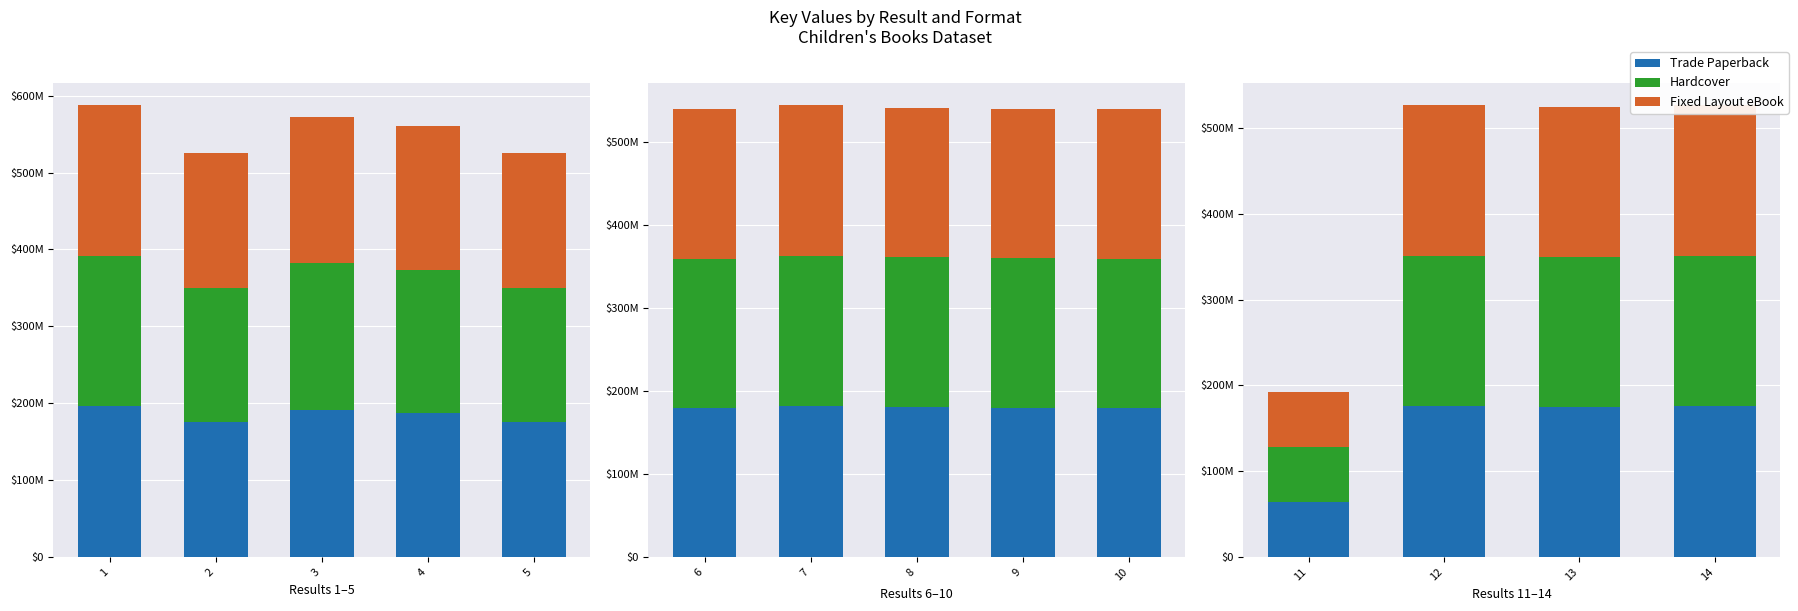

What is the approximate value of Trade Paperback at 3, to the nearest 50?

190845350